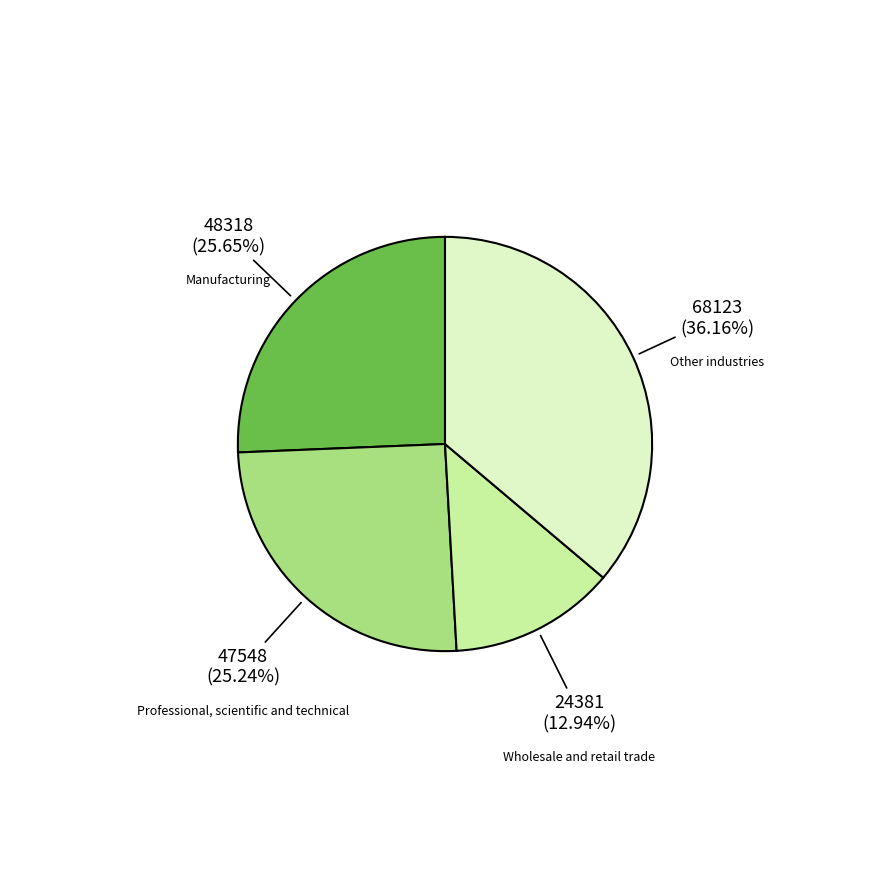

Does any single category account for the majority?

No